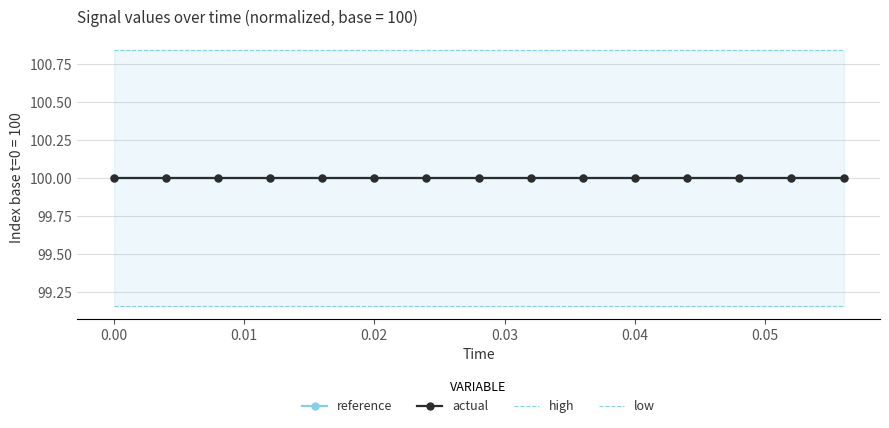

True or false: reference has more than 0 points higher than both neighbors.

False